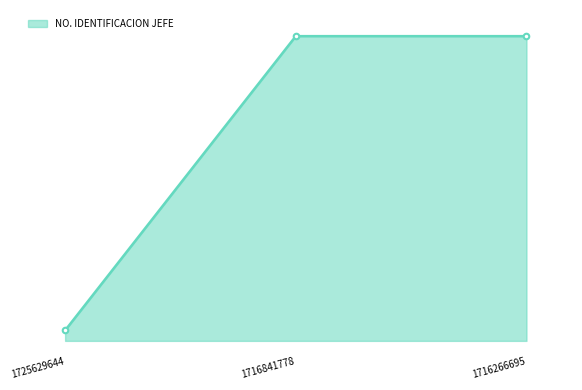

What is the smallest value displayed?

1707820112